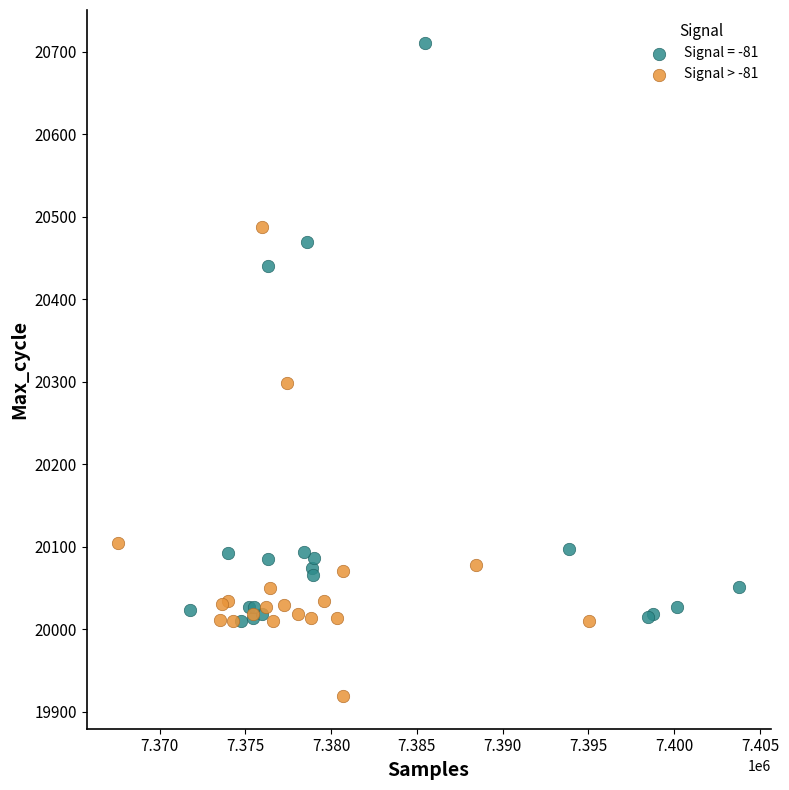

Which series reaches the maximum Y coordinate?

Signal = -81